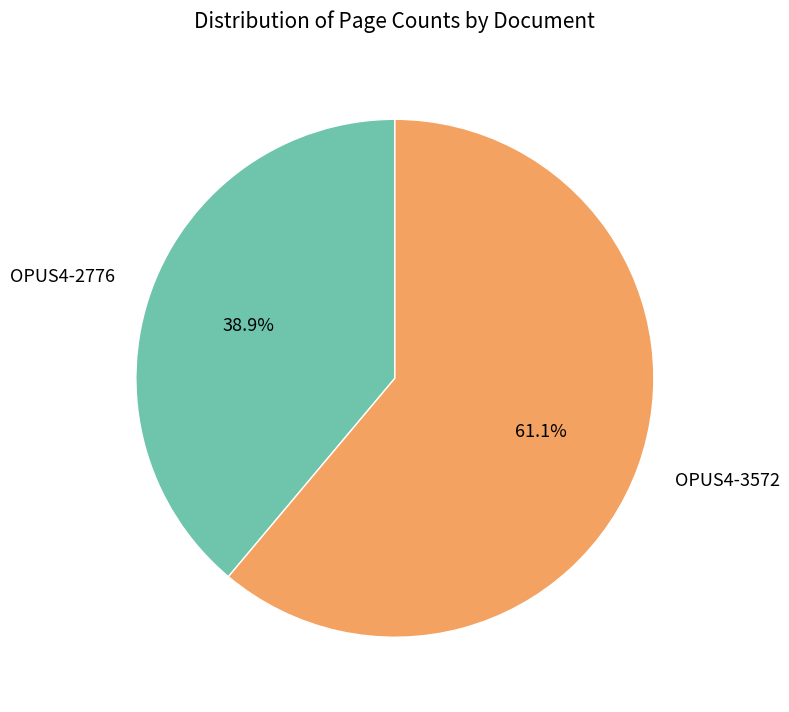

What is the ratio of the value at OPUS4-3572 to the value at OPUS4-2776?

1.6